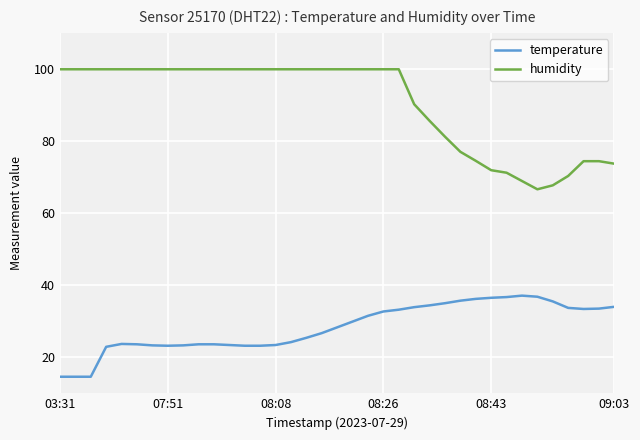

Which series has the largest total across all categories?

humidity